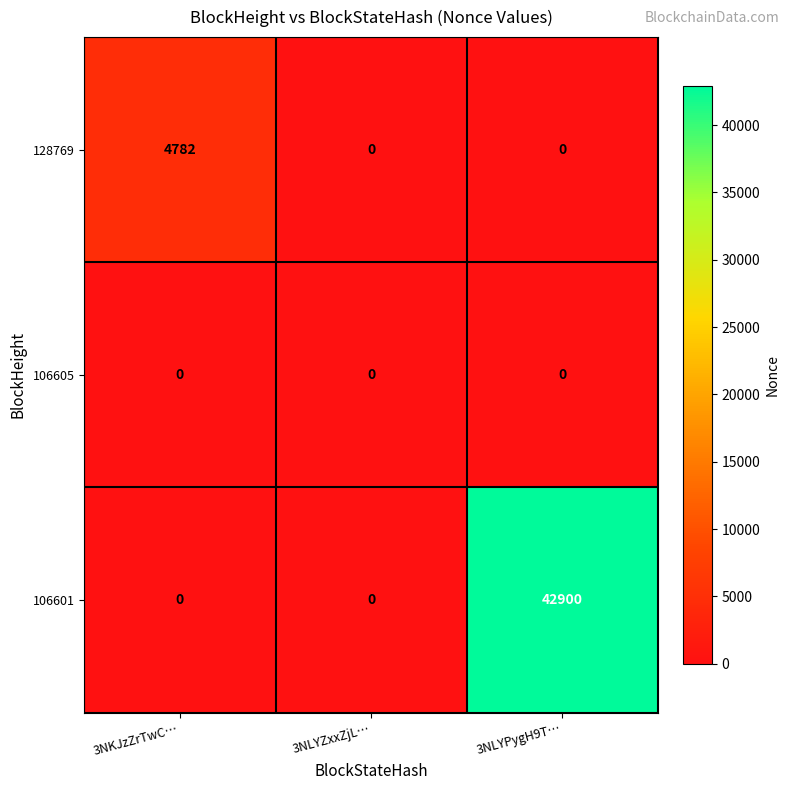

Rank the series by their maximum value, from lowest to highest.

106605, 128769, 106601